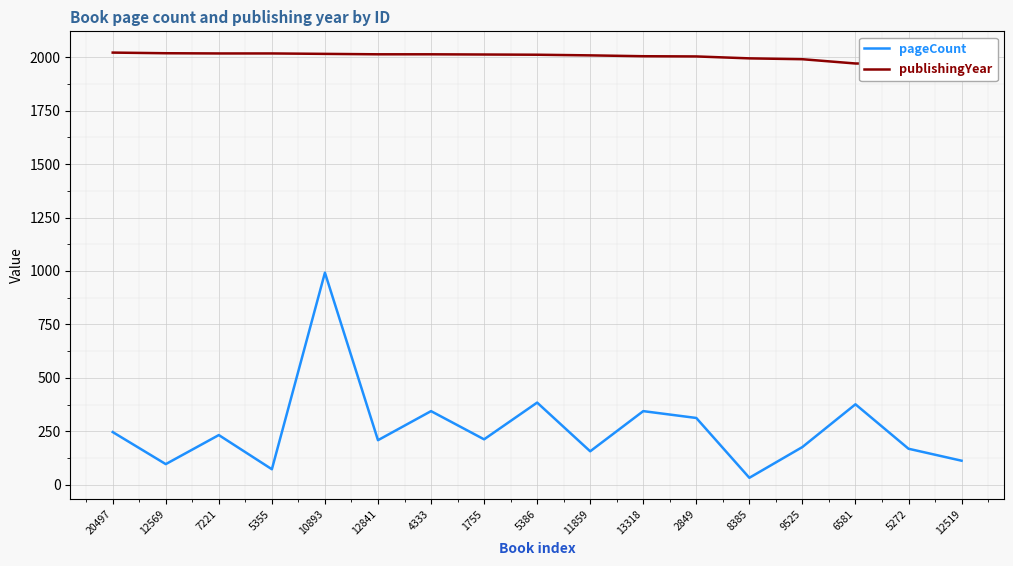

Rank the series by their average value, from highest to lowest.

publishingYear, pageCount